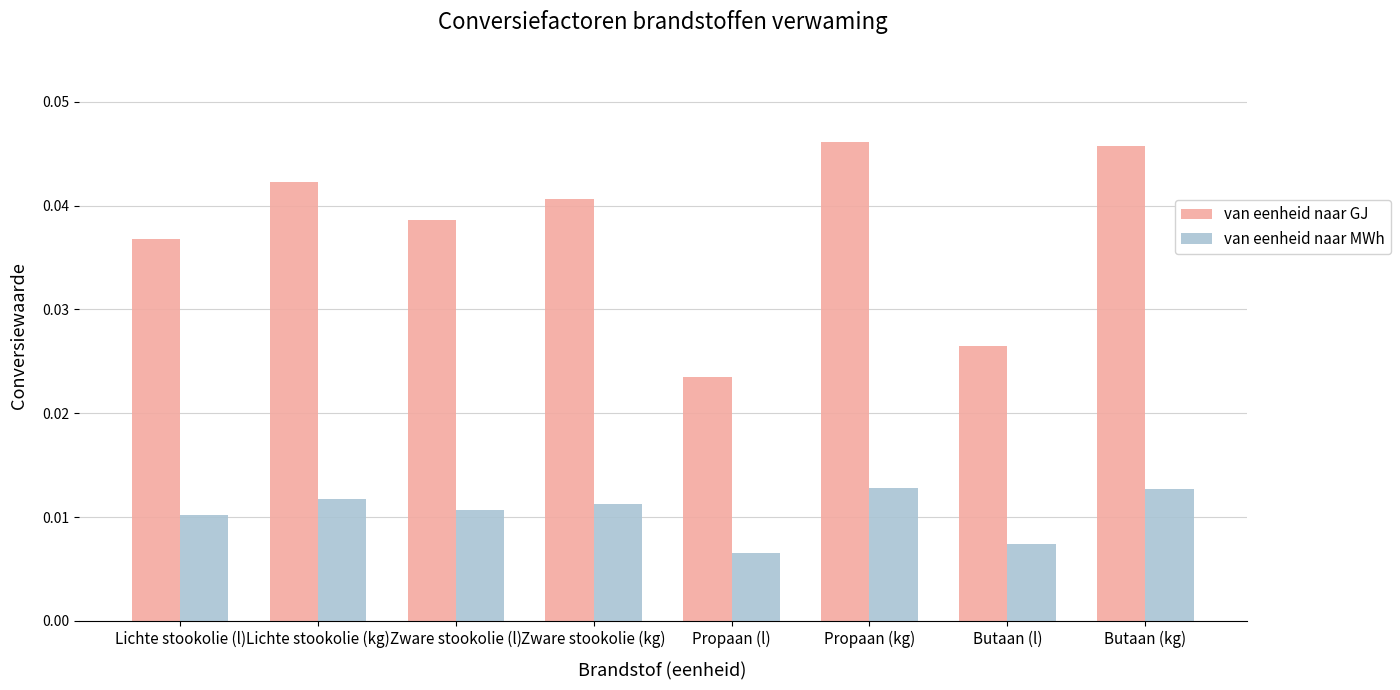

At which label does van eenheid naar GJ reach its minimum?

Propaan (l)